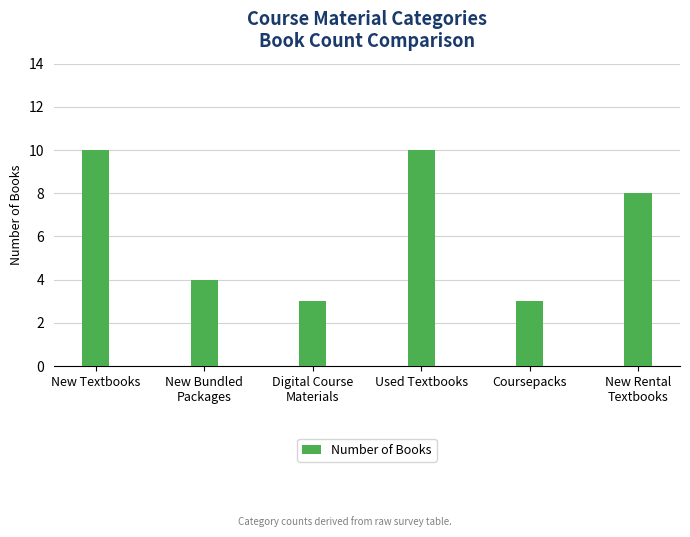

What is the label of the 4th bar from the right?

Digital Course
Materials